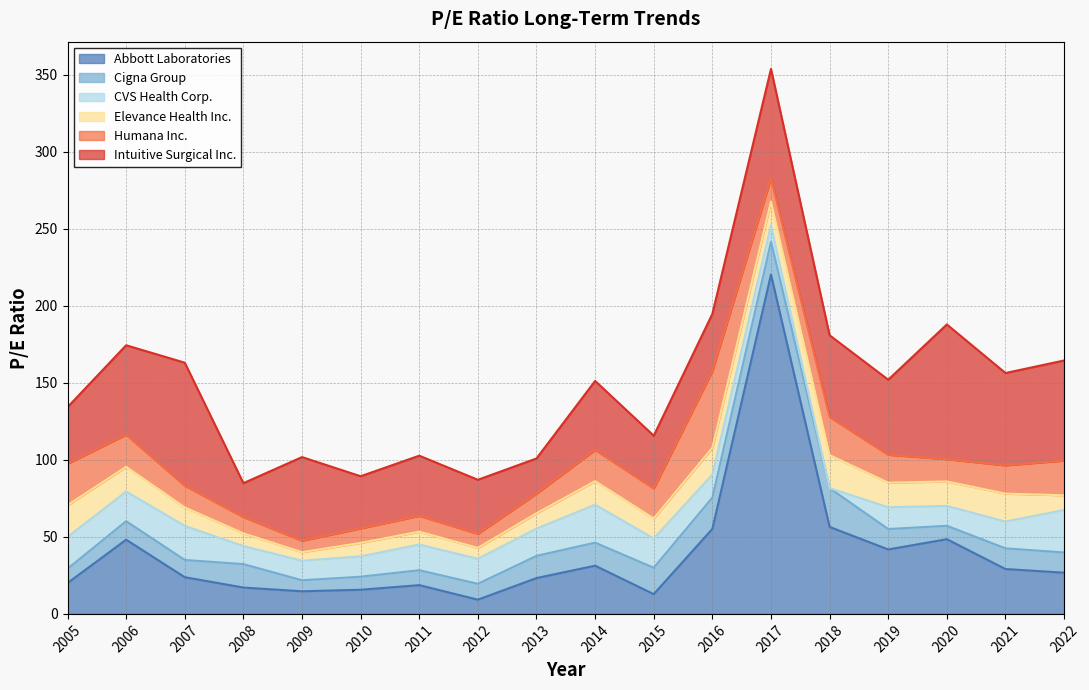

Where does the Cigna Group series first go above 13?

2008